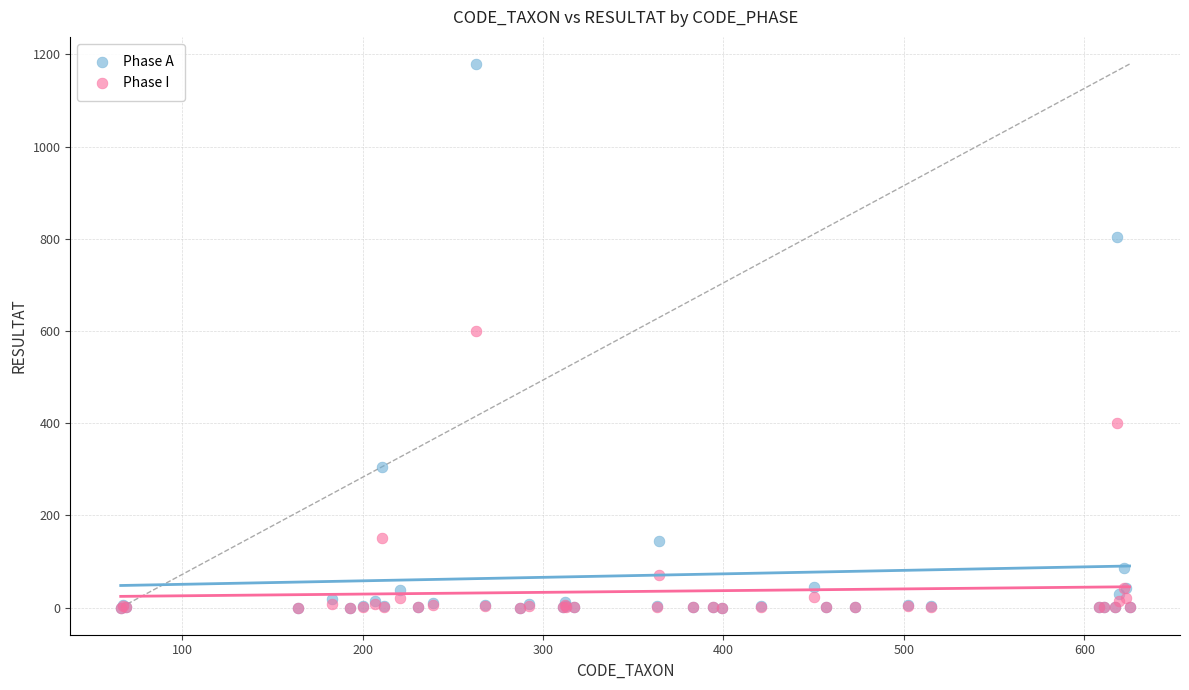

What are all the series names shown in the legend?

Phase A, Phase I